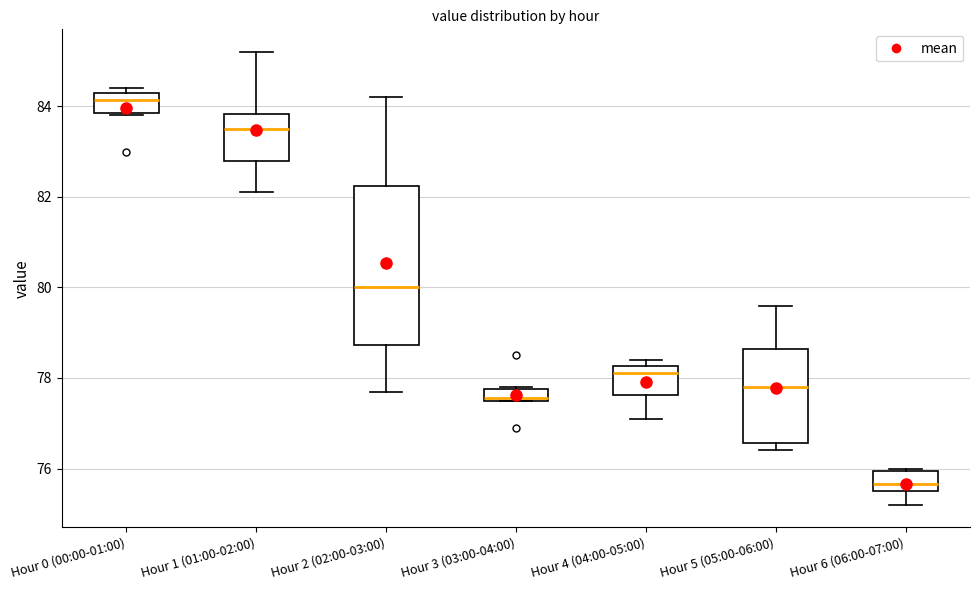

Where is the lower edge of the box for Hour 2 (02:00-03:00) on the y-axis? The values are not printed on the chart, so give them approximately, as read against the axis.

78.8